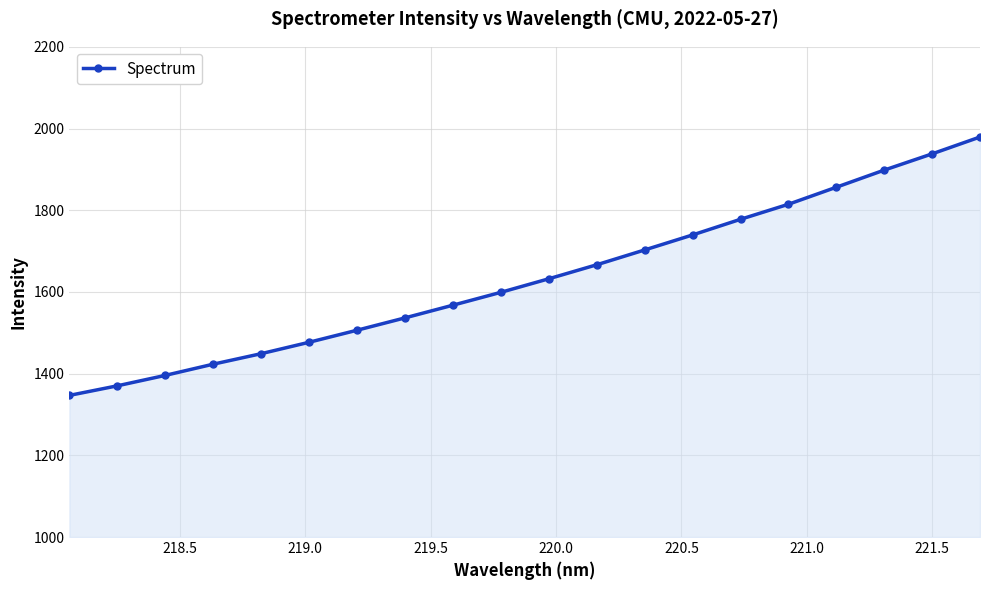

What is the value of the 10th point from the left?

1599.1